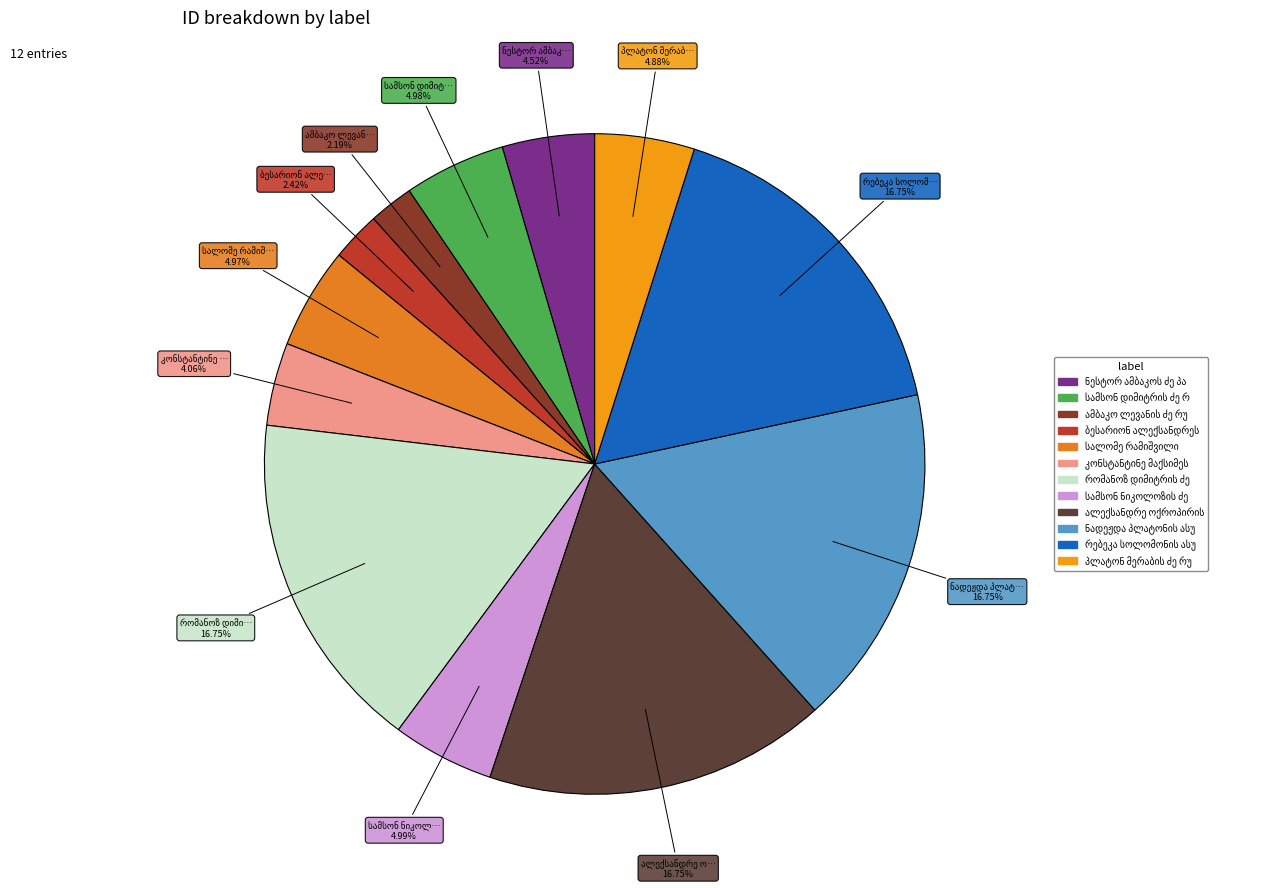

How many slices are in this pie chart?

12